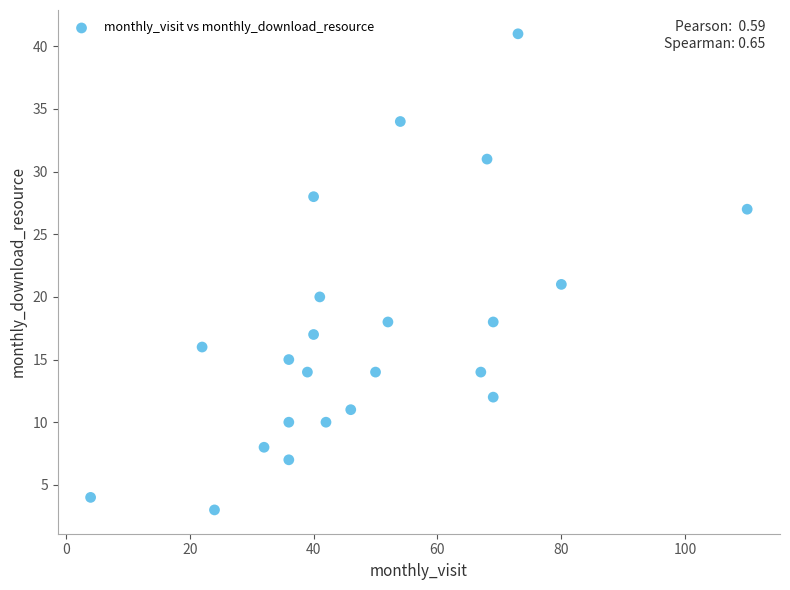

What Y value in the scatter plot is closest to 22?

21